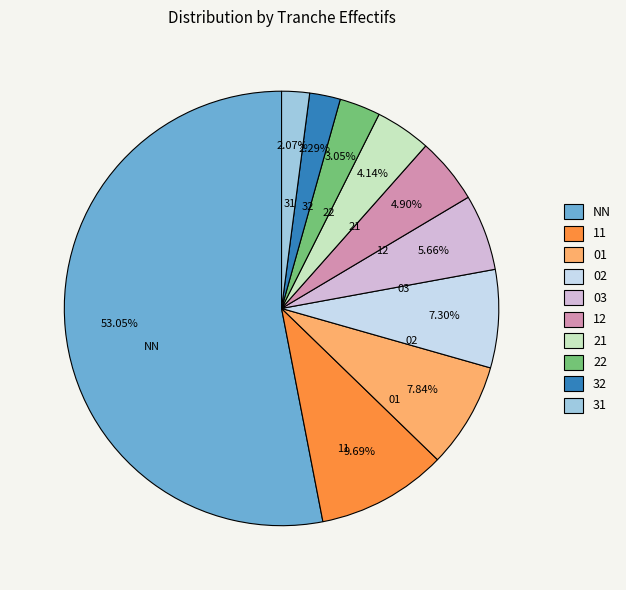

What is the total percentage of NN and 12?

58.0%